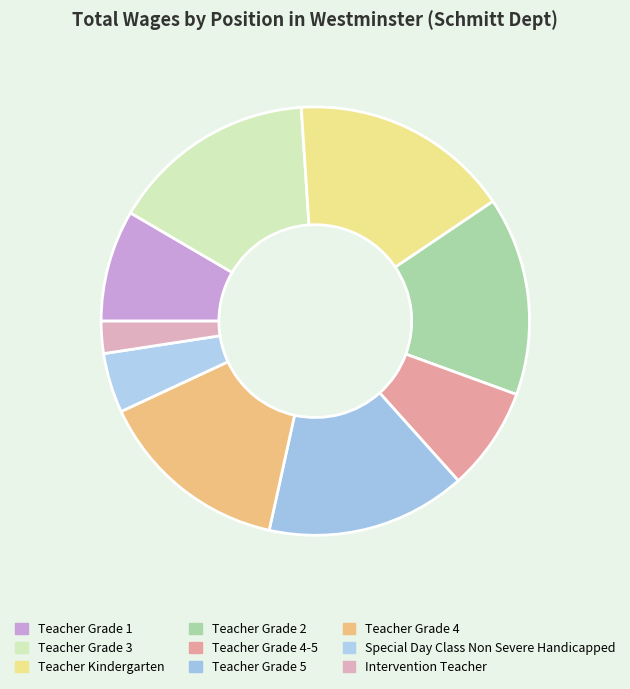

Is there any slice that represents more than half of the pie?

No